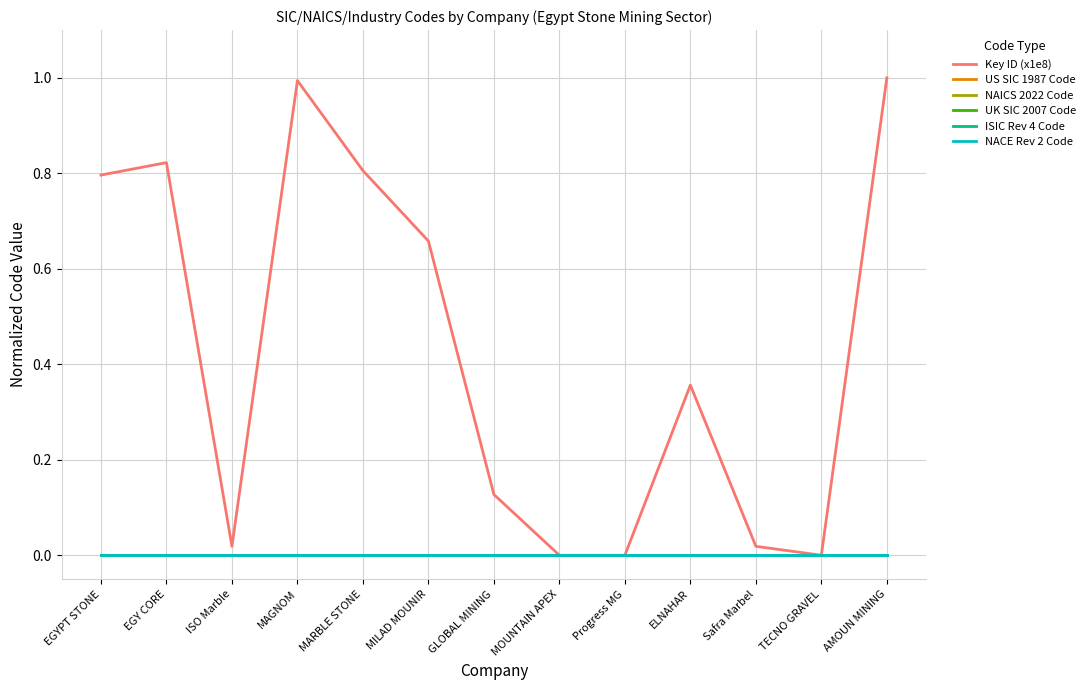

Which series has the largest total across all categories?

Key ID (x1e8)